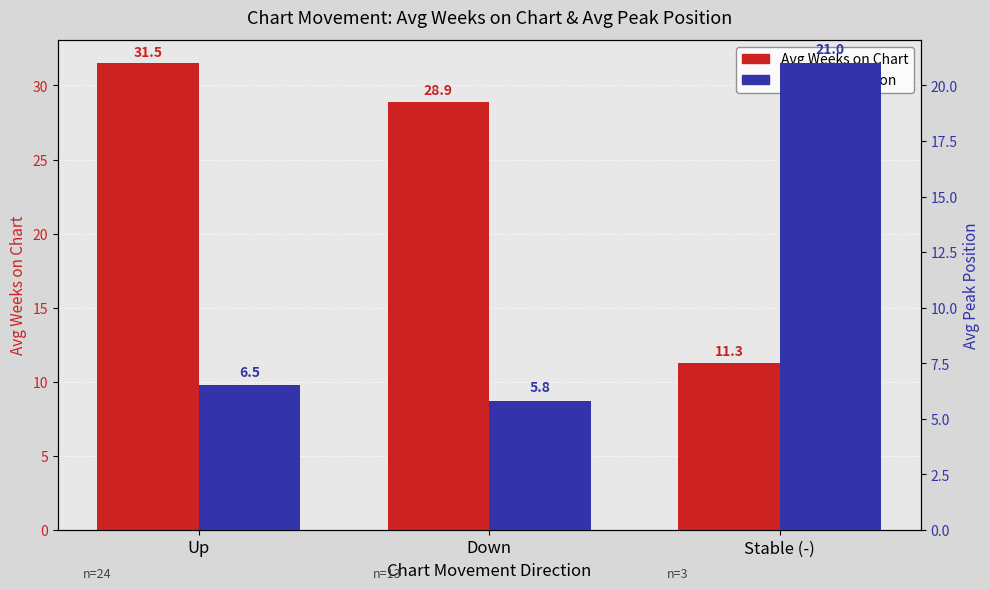

What position from the right is Stable (-)?

1